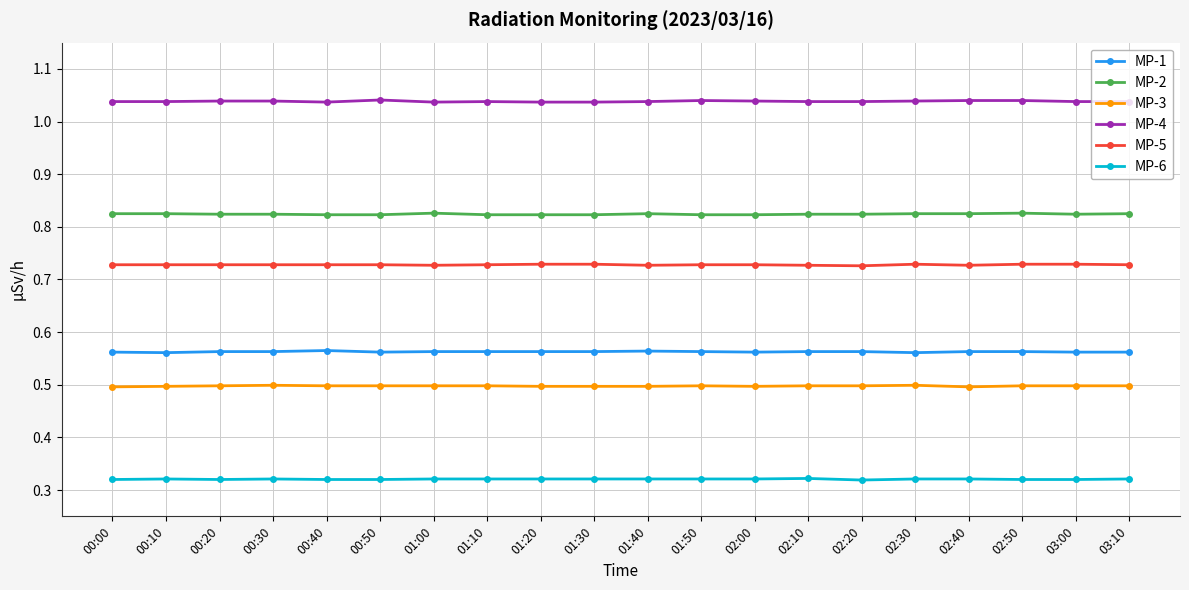

What is the label of the 11th point from the right?

01:30